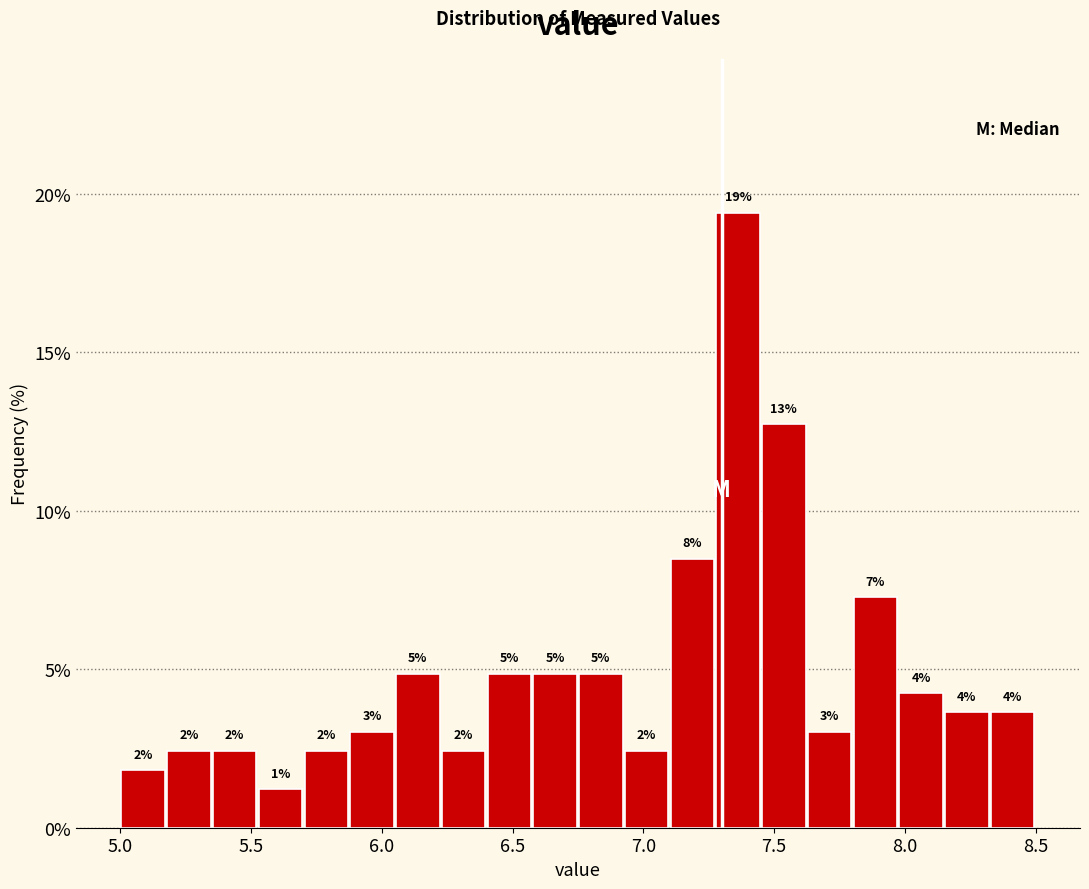

Read against the x-axis, roughly where is the centre of the tallest bar?

7.35